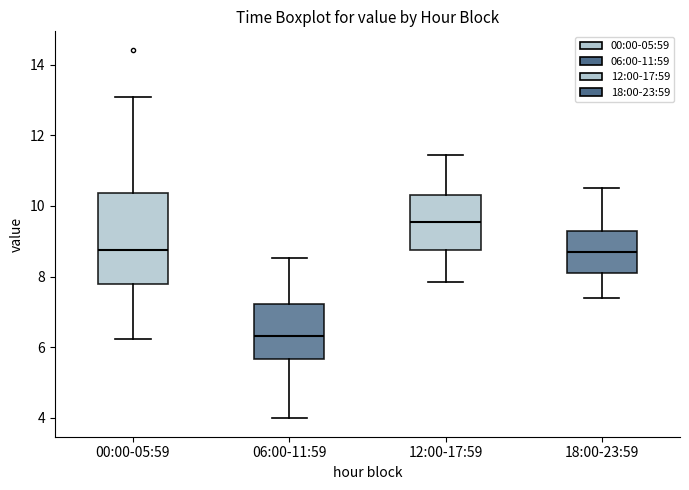

Reading left to right, transcribe this box plot: for each box, give where its median line is, the range the box spans, and where its two whiskers end, as read against the y-axis. The values are not printed on the chart, so give them approximately, as read against the axis.

00:00-05:59: median 8.8, box 7.8 to 10.4, whiskers 6.2 to 13.2
06:00-11:59: median 6.4, box 5.6 to 7.2, whiskers 4.0 to 8.6
12:00-17:59: median 9.6, box 8.8 to 10.4, whiskers 7.8 to 11.4
18:00-23:59: median 8.8, box 8.2 to 9.4, whiskers 7.4 to 10.6